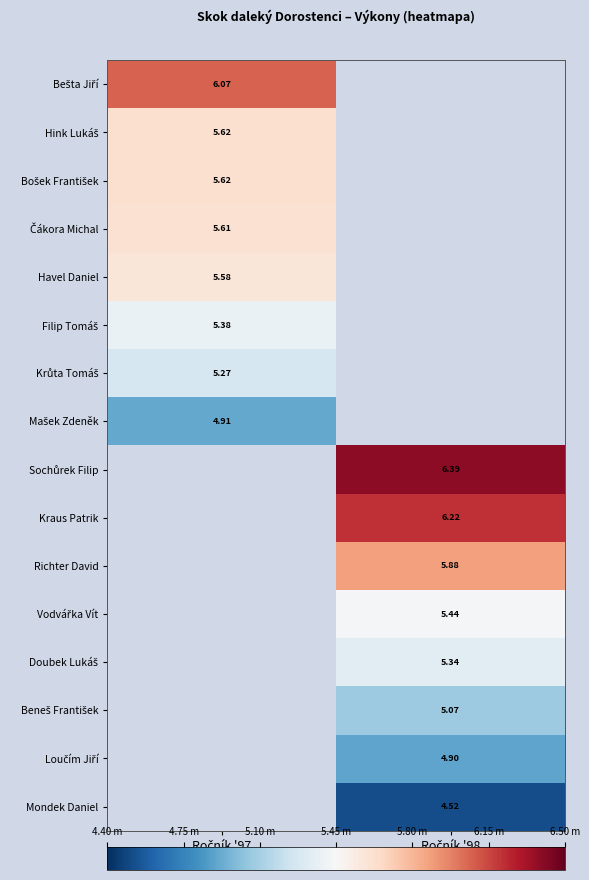

Between Ročník '97 and Ročník '98, which is larger?

Ročník '98